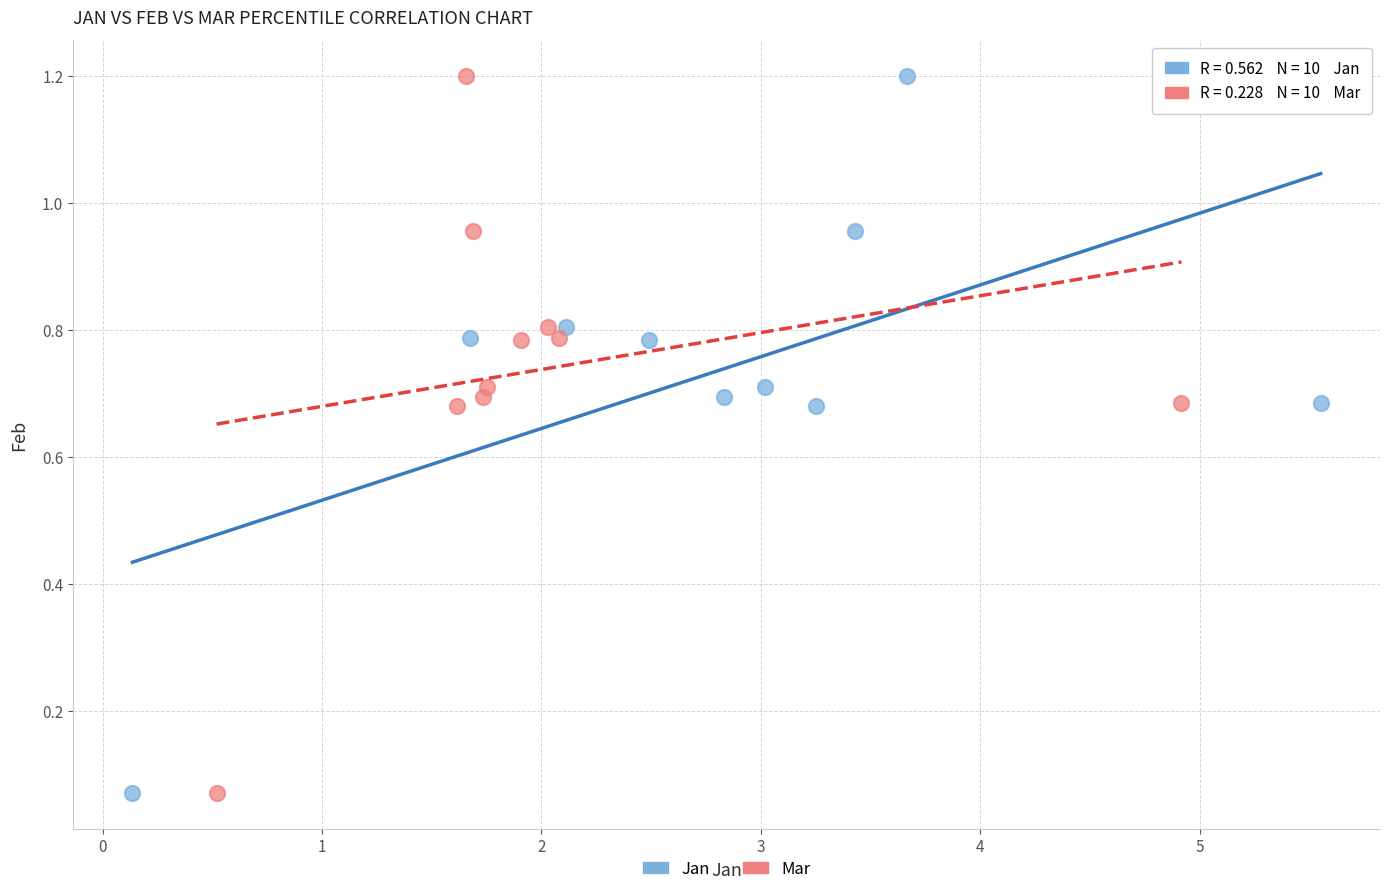

What are all the series names shown in the legend?

Jan, Mar